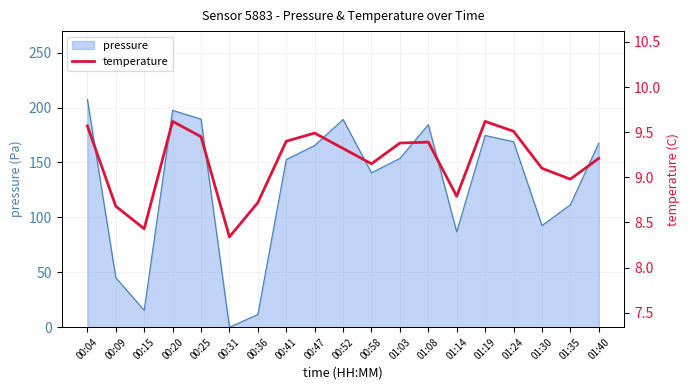

How many lines are shown in the chart?

1